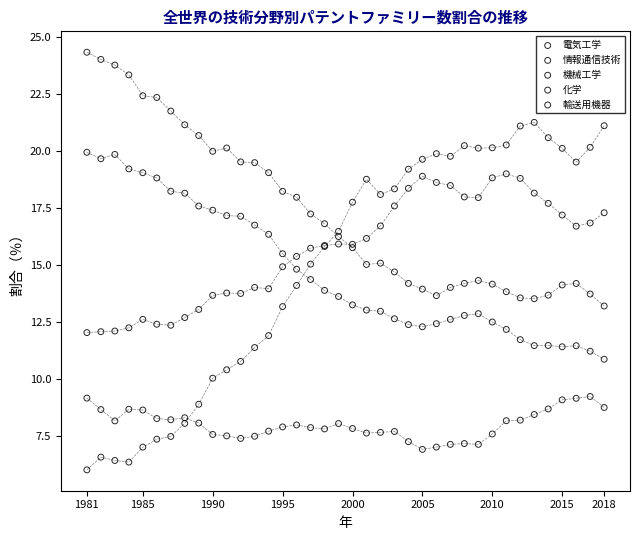

Which series has the largest Y range (max minus min)?

情報通信技術